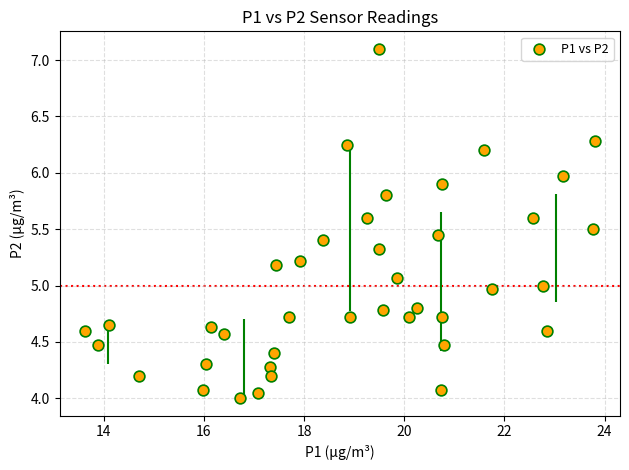

What is the range of Y values (max minus min)?

3.1